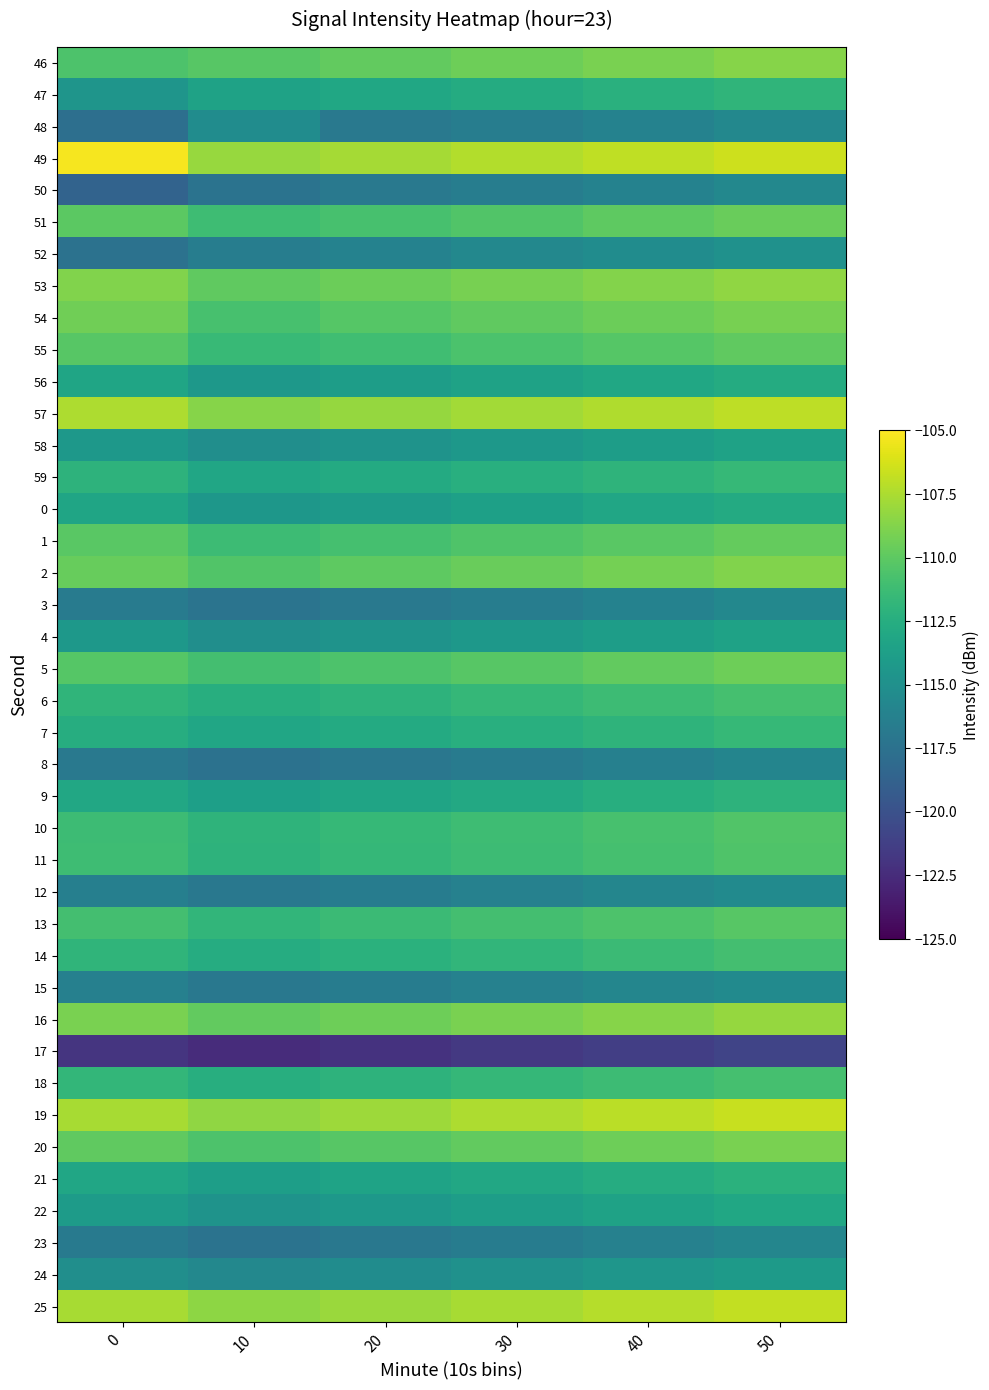

List the series in order of their peak value, highest first.

49, 19, 25, 57, 16, 53, 46, 2, 20, 54, 5, 51, 1, 55, 13, 10, 11, 6, 18, 14, 59, 7, 47, 9, 21, 56, 0, 22, 58, 4, 24, 52, 48, 12, 15, 50, 3, 23, 8, 17